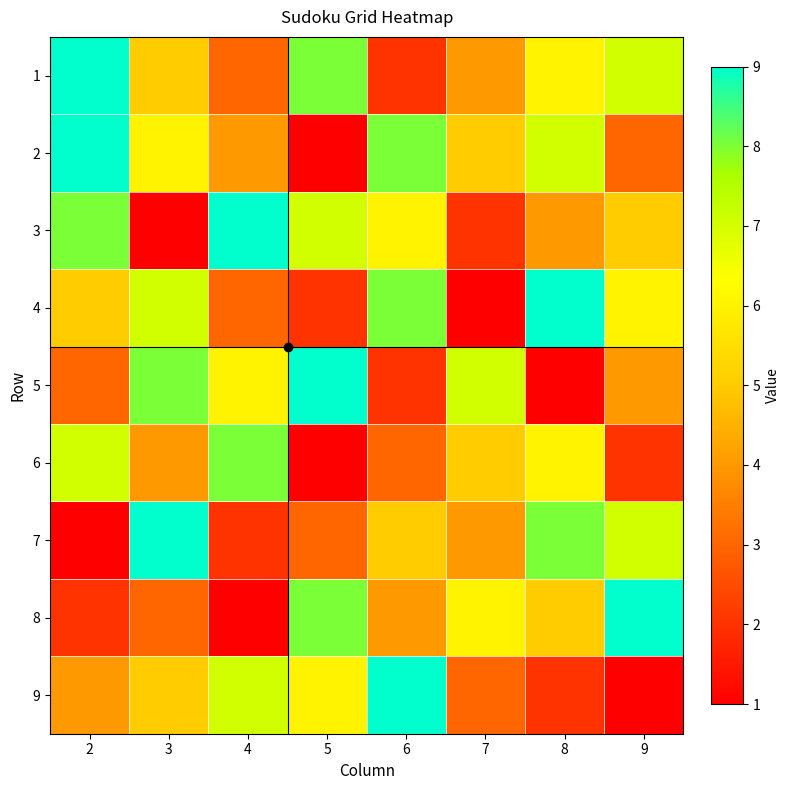

What is the difference between the maximum and minimum values in the 1 series?

7